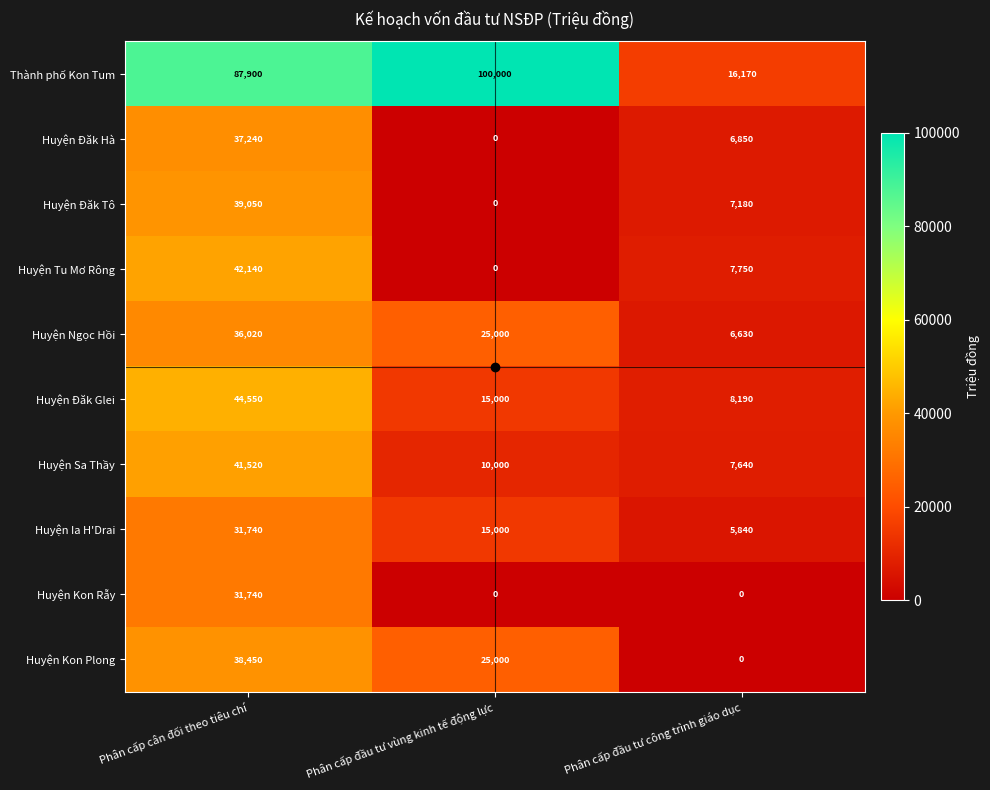

Between Phân cấp cân đối theo tiêu chí and Phân cấp đầu tư công trình giáo dục, which series saw the biggest shift?

Thành phố Kon Tum